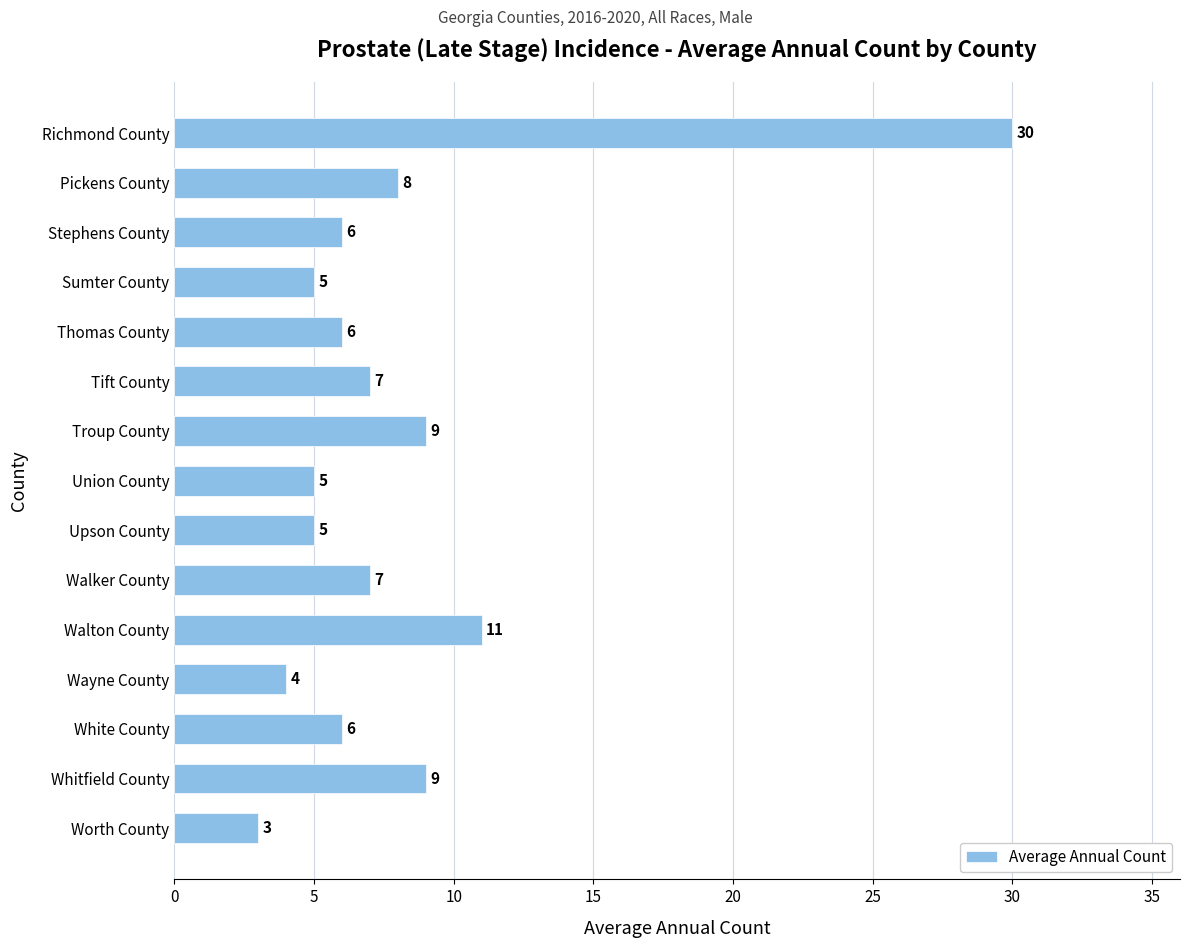

How many distinct data groups are displayed?

1